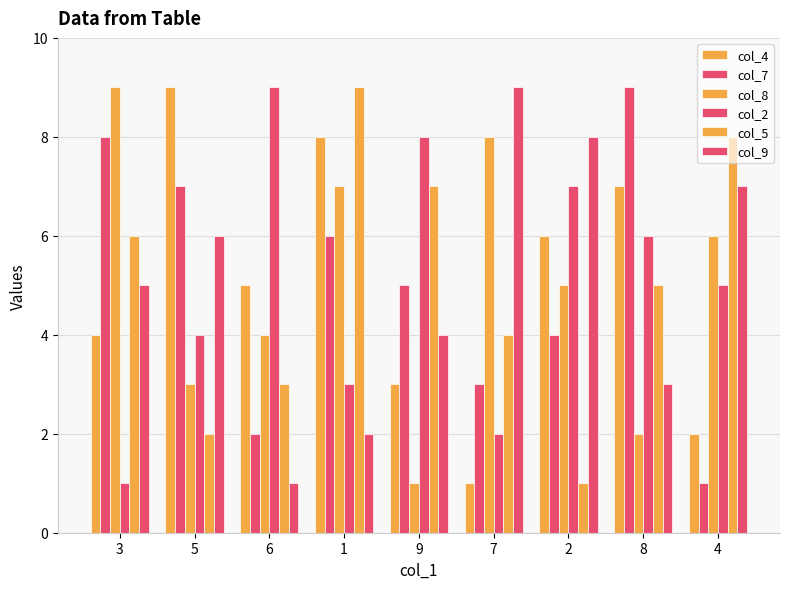

What is the label of the 5th bar from the right?

9